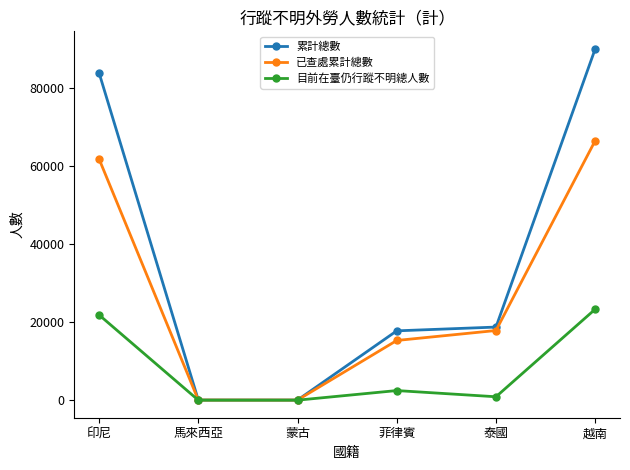

What position from the right is 蒙古?

4